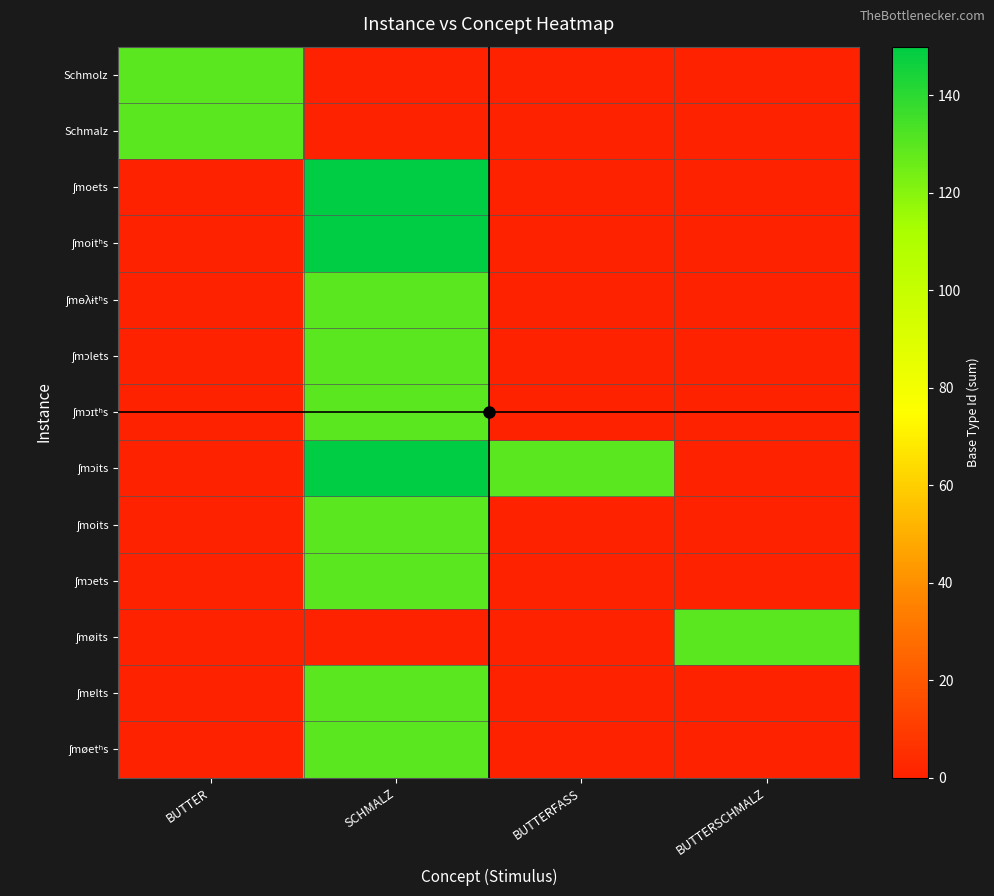

At which category is the sum across all series the highest?

SCHMALZ